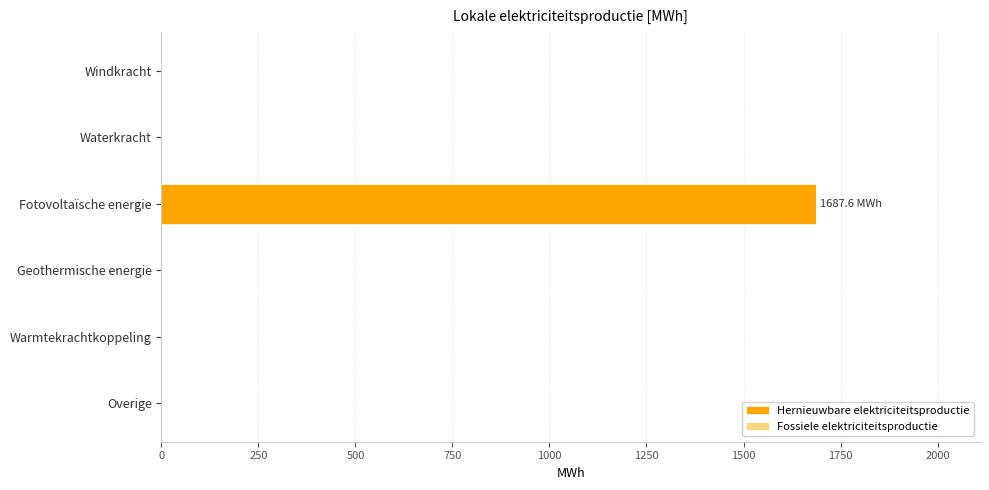

How many categories are shown in the chart?

6